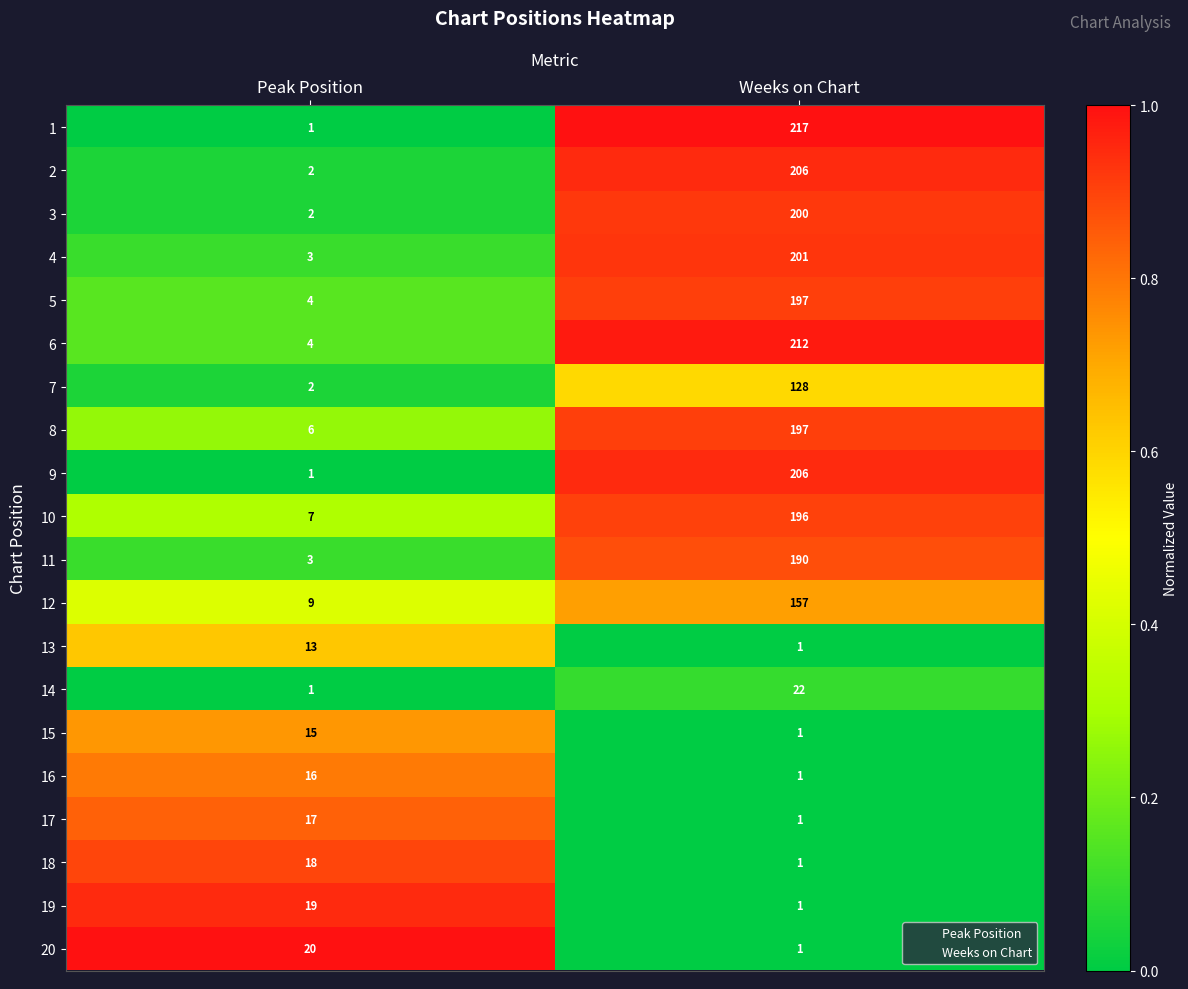

What is the sum of all 7 values?

130